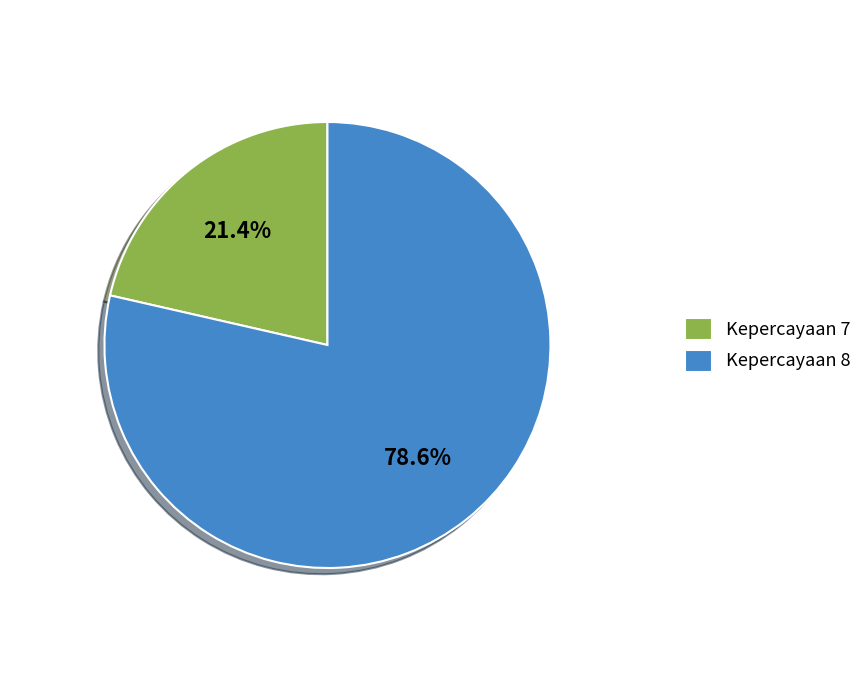

How many slices are in this pie chart?

2